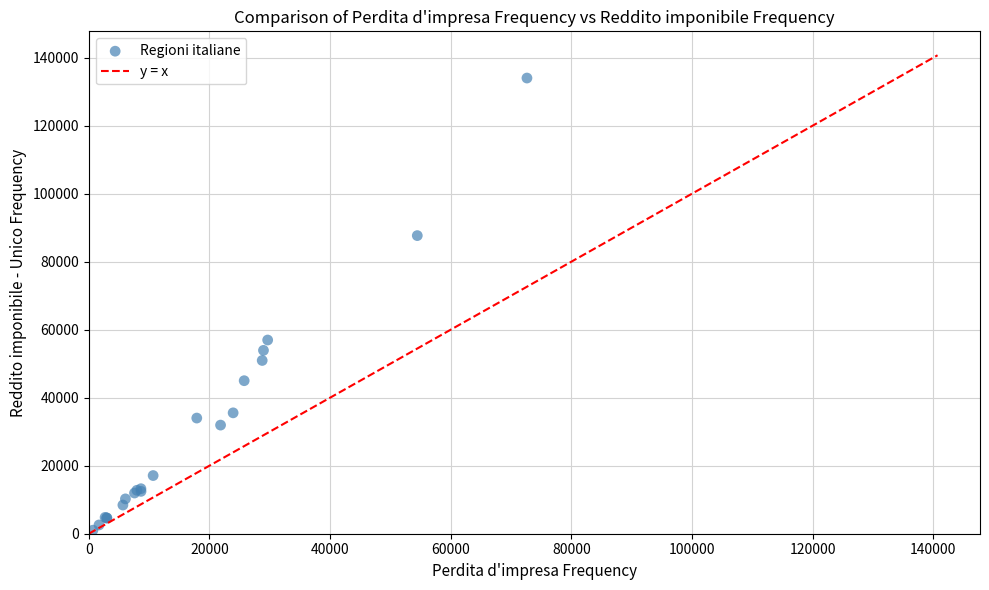

What Y value in the scatter plot is closest to 67520?

56962